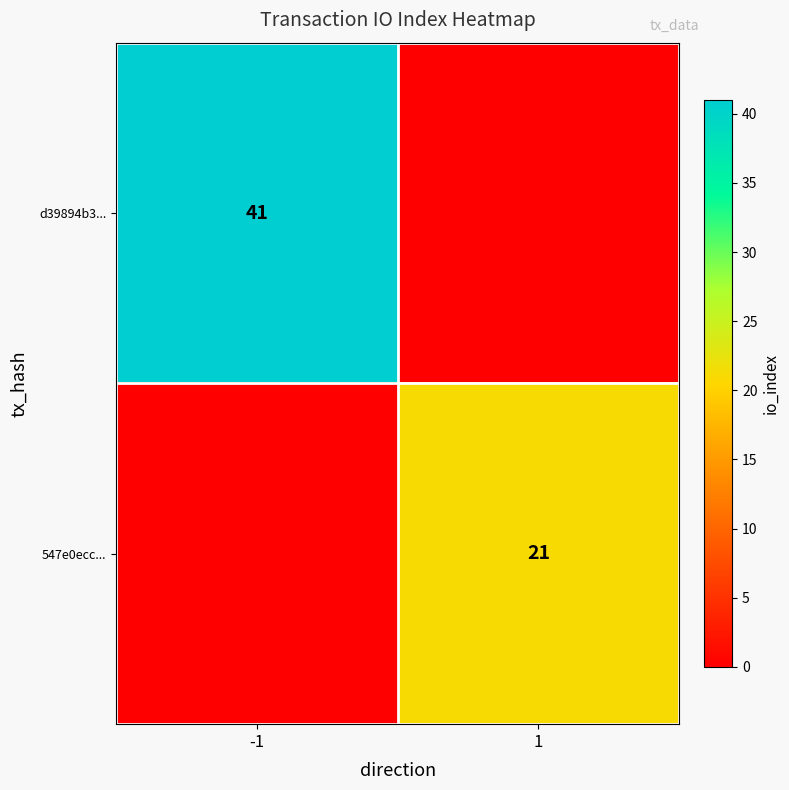

What is the total value across all series at -1?

41